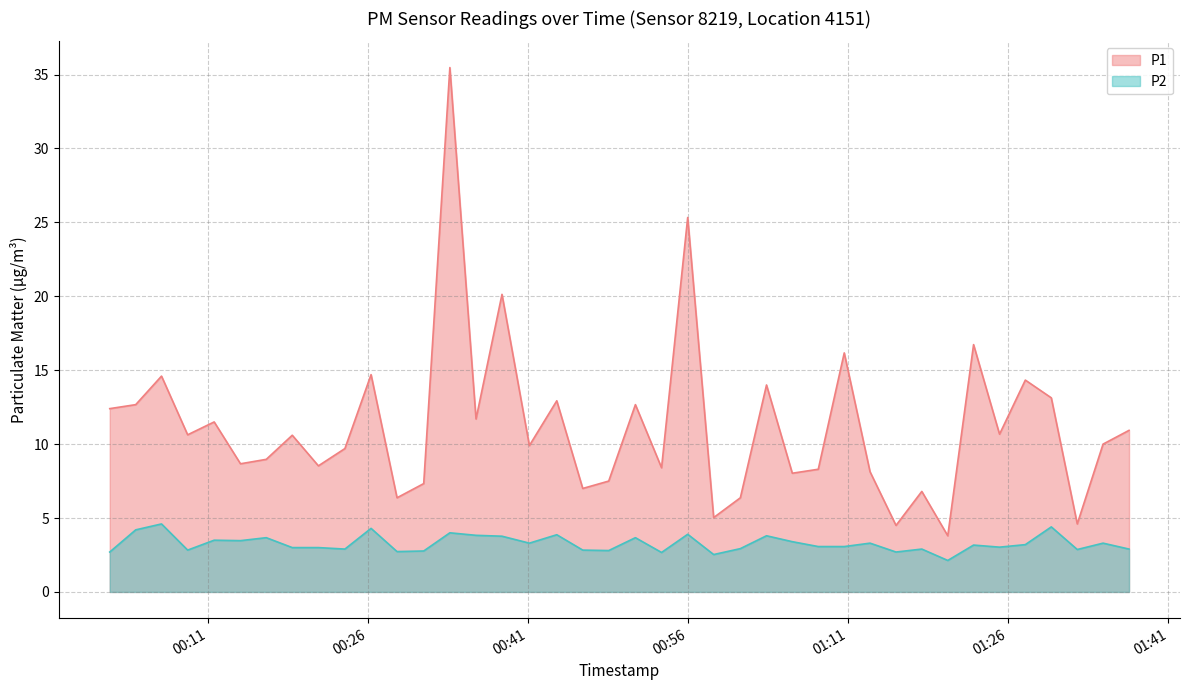

What is the difference between the maximum and minimum values in the P2 series?

2.5